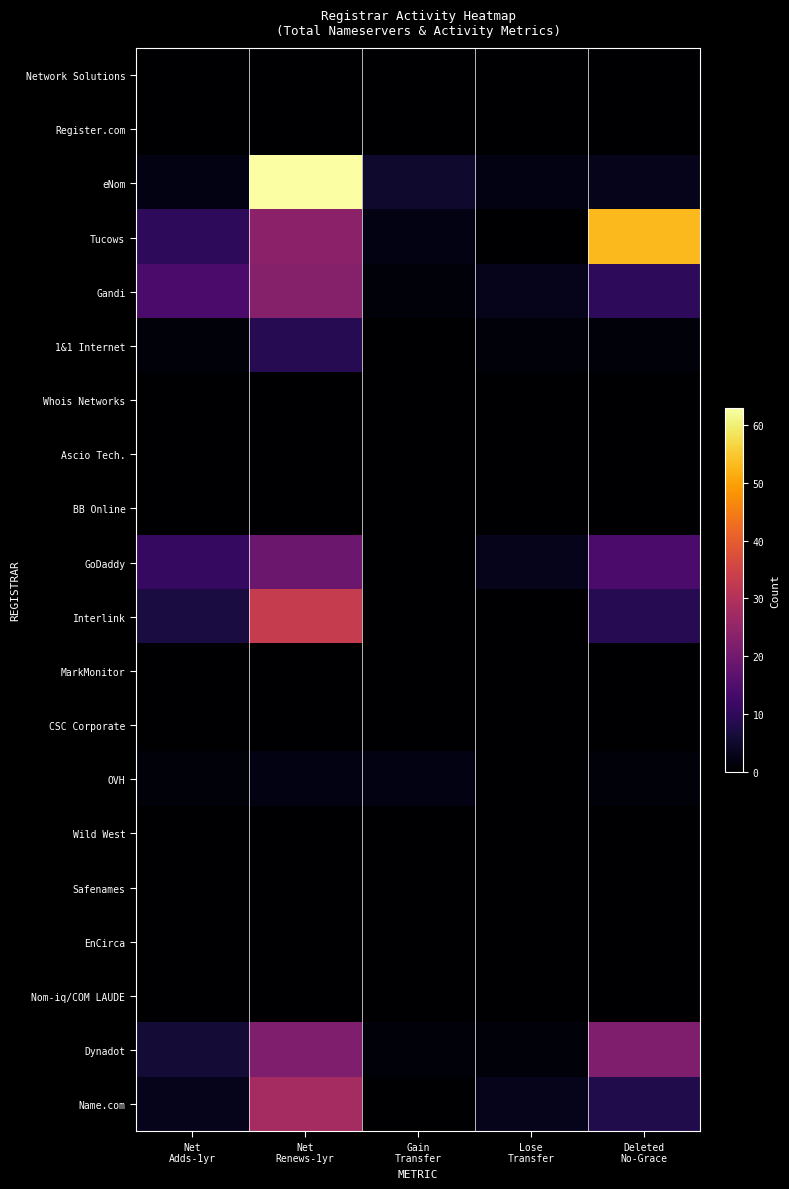

Which series has the largest range (max minus min)?

eNom